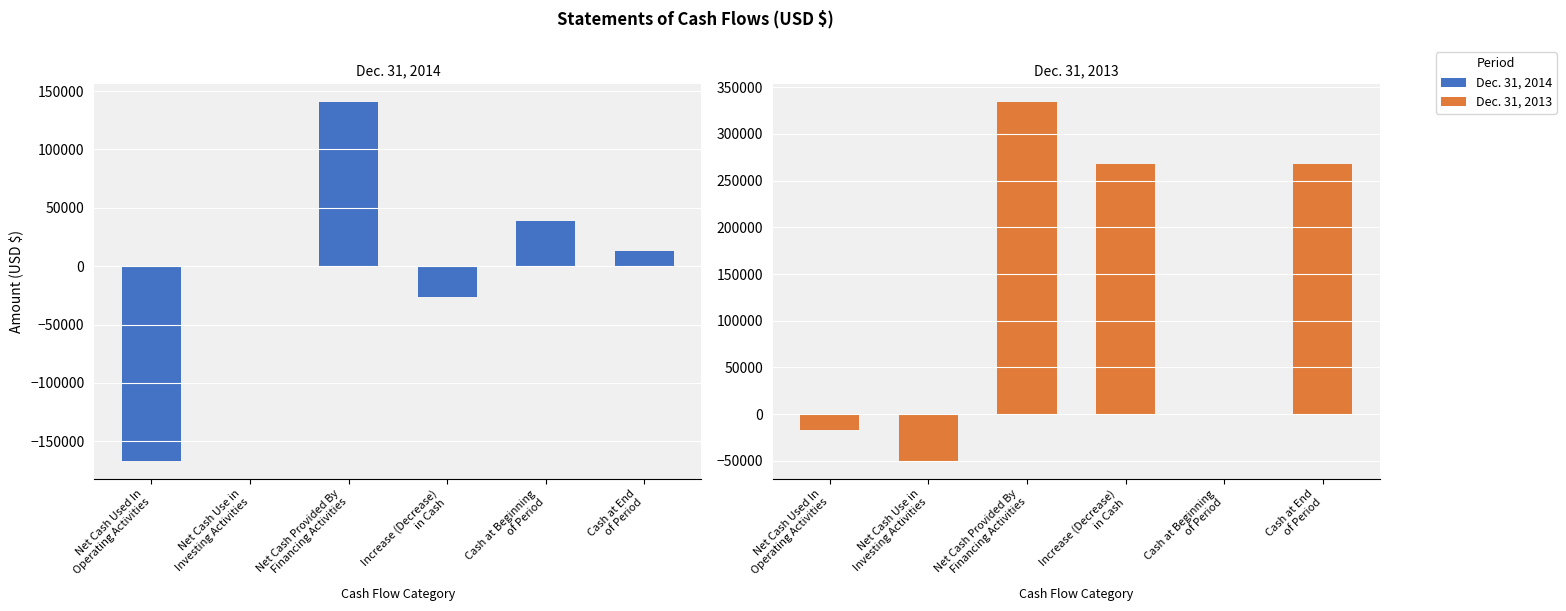

How many data points in Dec. 31, 2013 are above 267250?

1